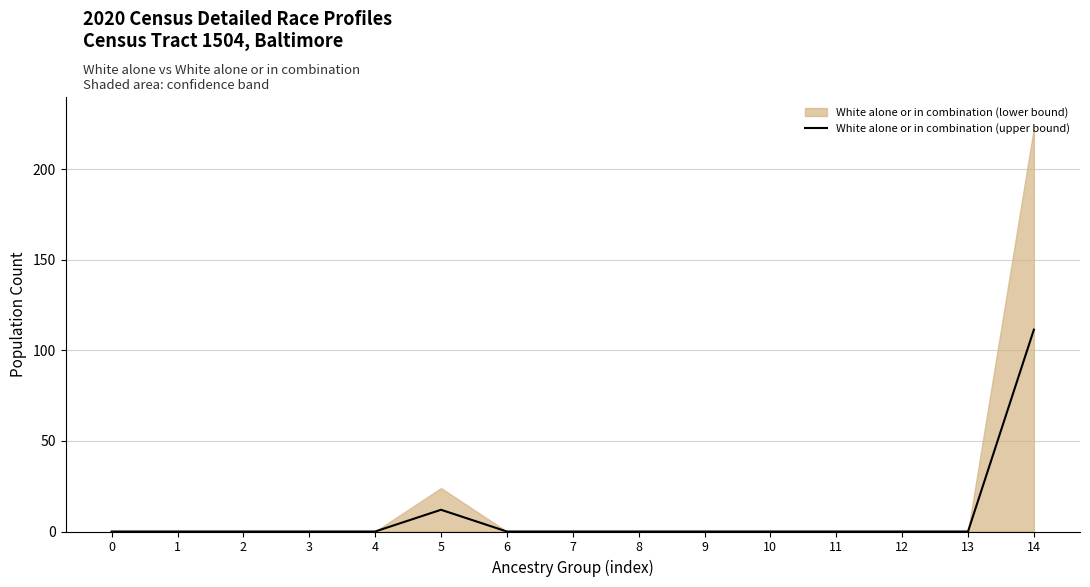

Reading left to right, transcribe all the data shown in this chart.

0=0.0	1=0.0	2=0.0	3=0.0	4=0.0	5=12.0	6=0.0	7=0.0	8=0.0	9=0.0	10=0.0	11=0.0	12=0.0	13=0.0	14=111.5